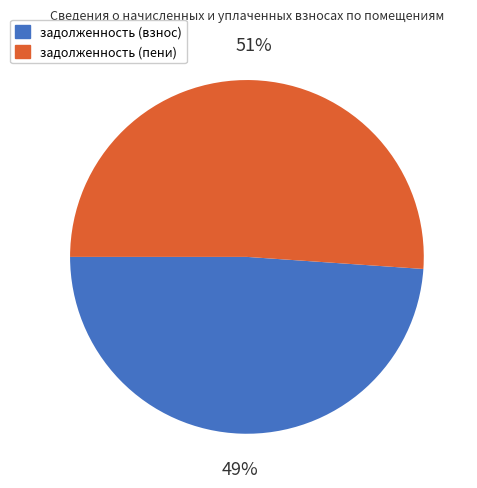

Does any single category account for the majority?

Yes